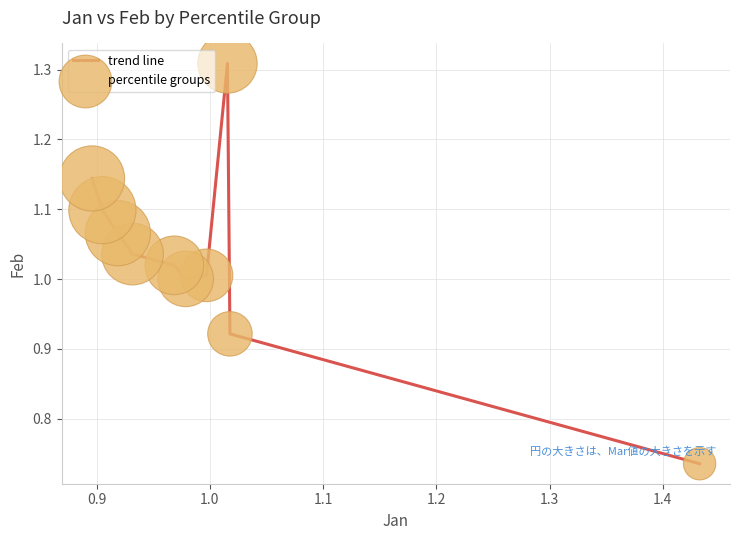

What is the difference between the maximum and minimum values?

0.6